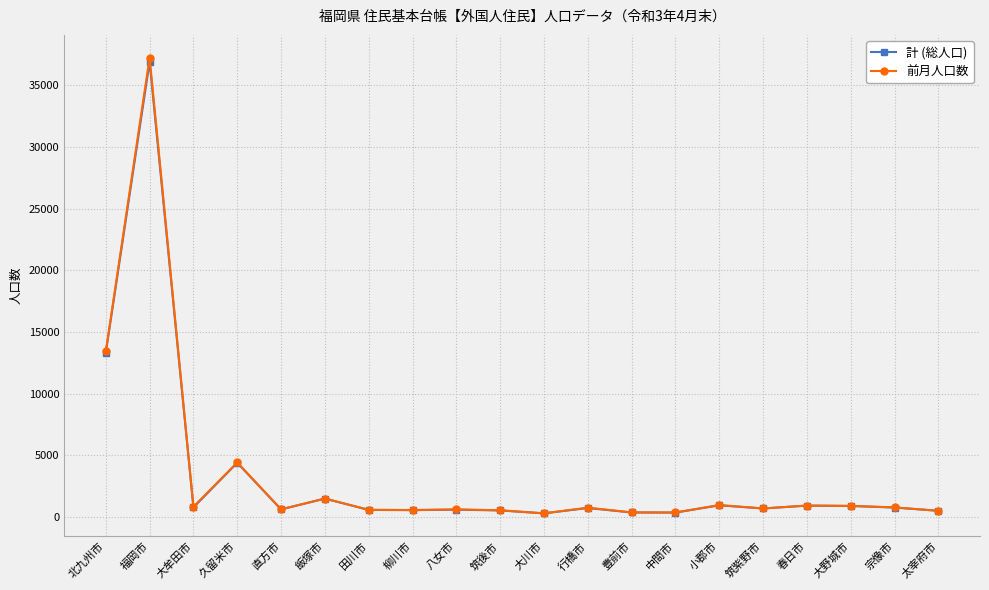

The 計 (総人口) series shows 779 at 大牟田市. True or false?

True